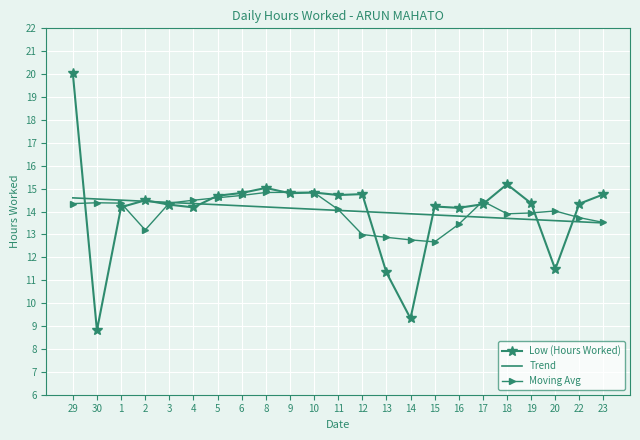

At which category is the sum across all series the highest?

29